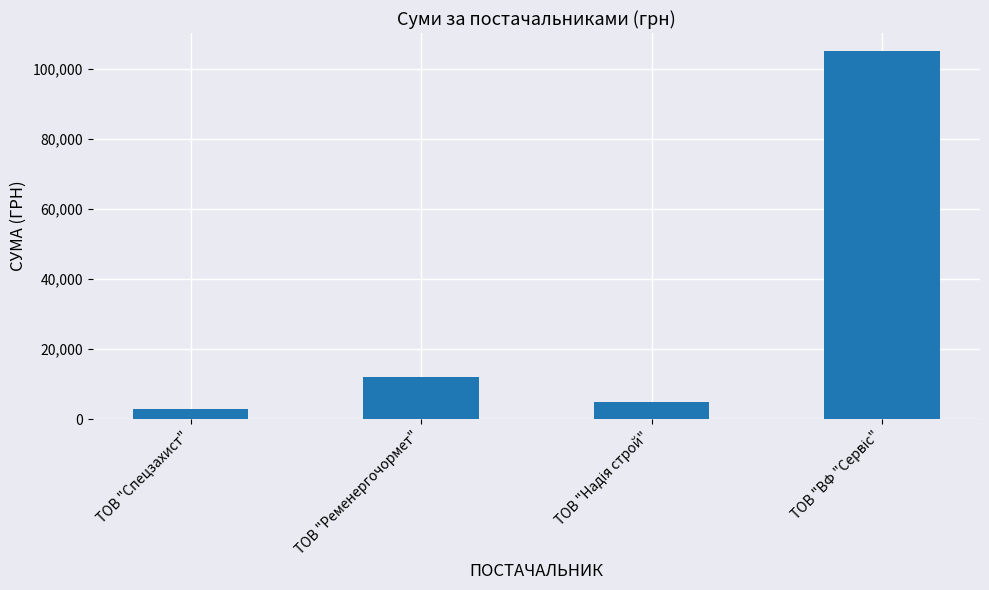

Where does the data first go above 12109?

ТОВ "Ременергочормет"